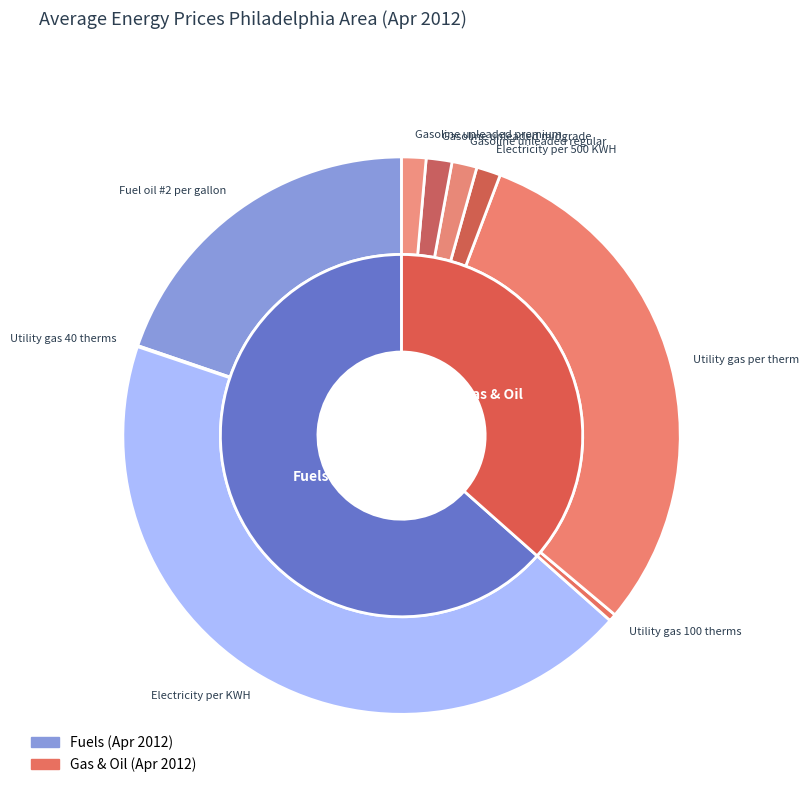

To the nearest percent, what percentage of the pie is Electricity per KWH?

44%